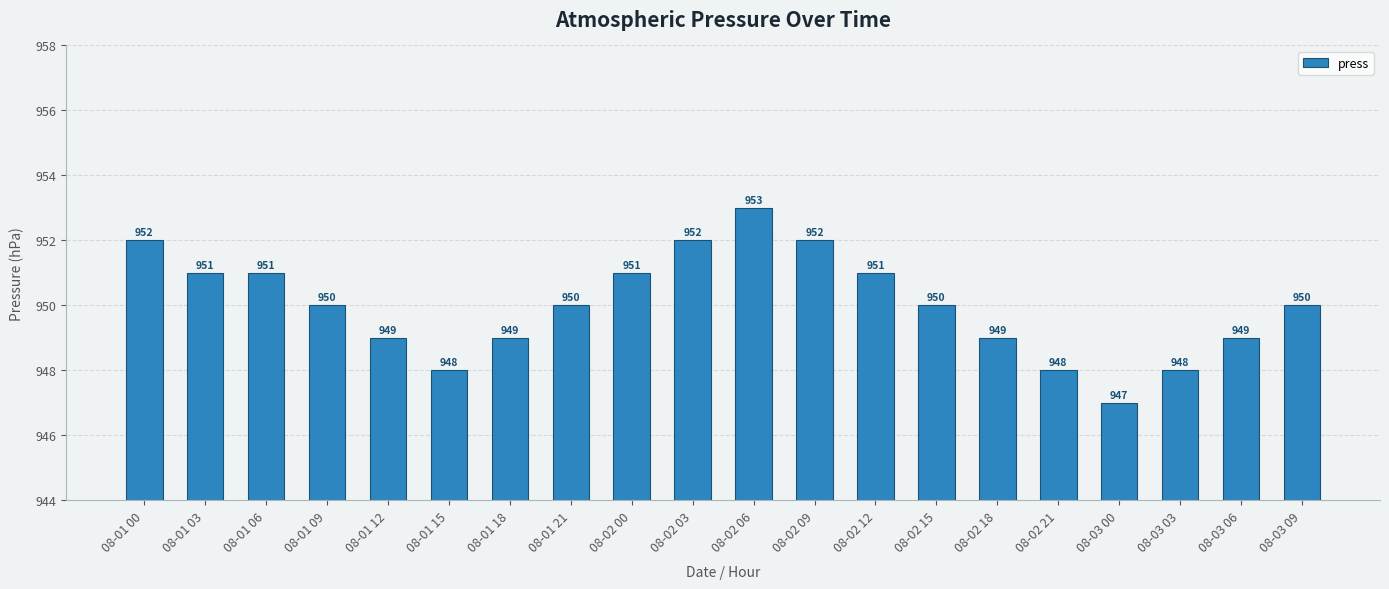

Which has a higher value, 08-01 15 or 08-03 09?

08-03 09